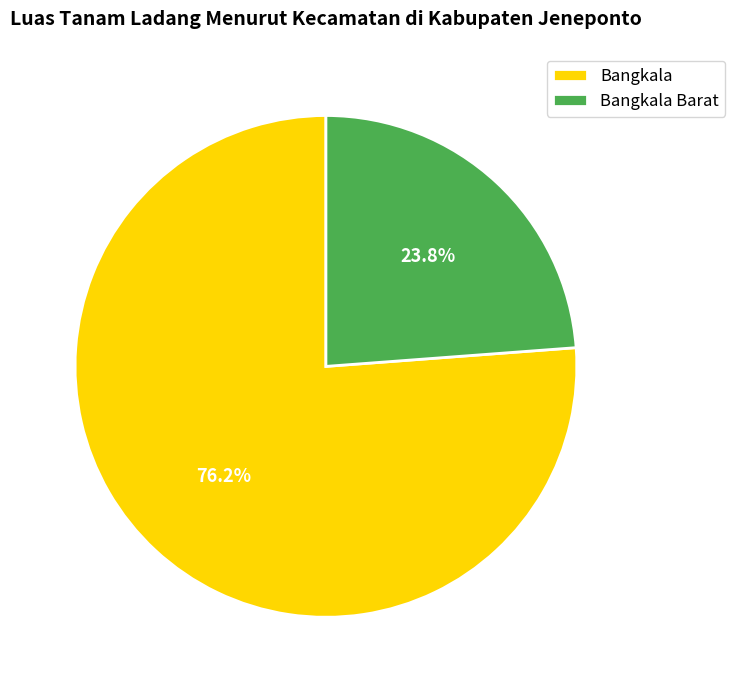

Between Bangkala Barat and Bangkala, which is larger?

Bangkala